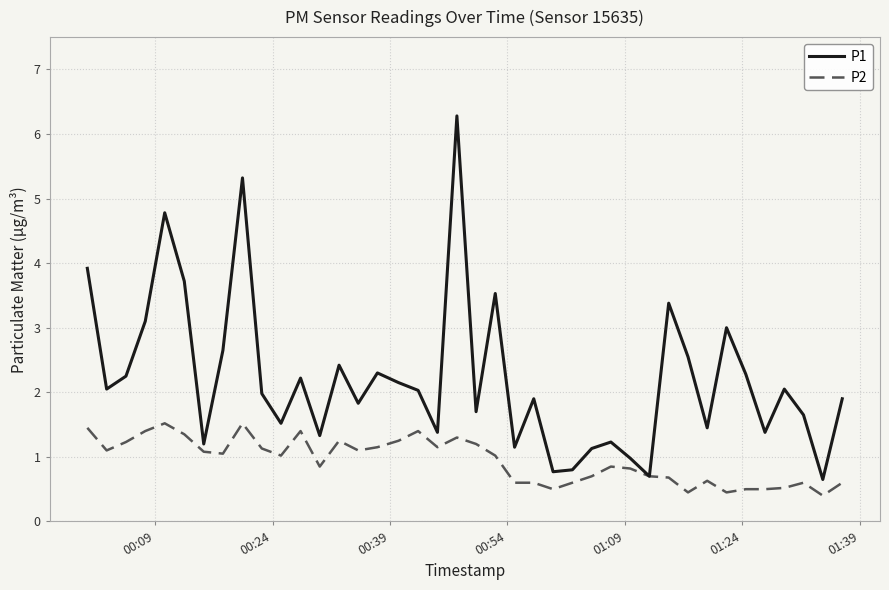

Which series has the largest range (max minus min)?

P1